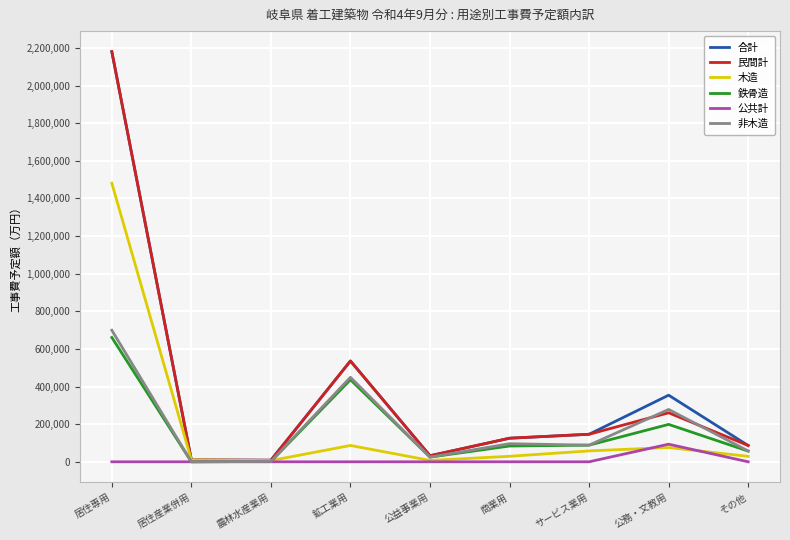

In 公共計, how many points are higher than both neighbors (excluding endpoints)?

1